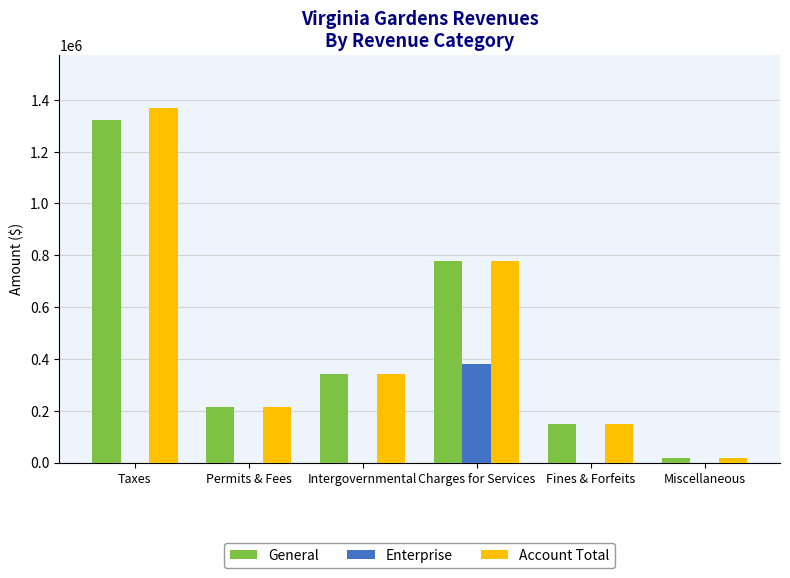

Read the General value at Intergovernmental, to the nearest 10.

342750